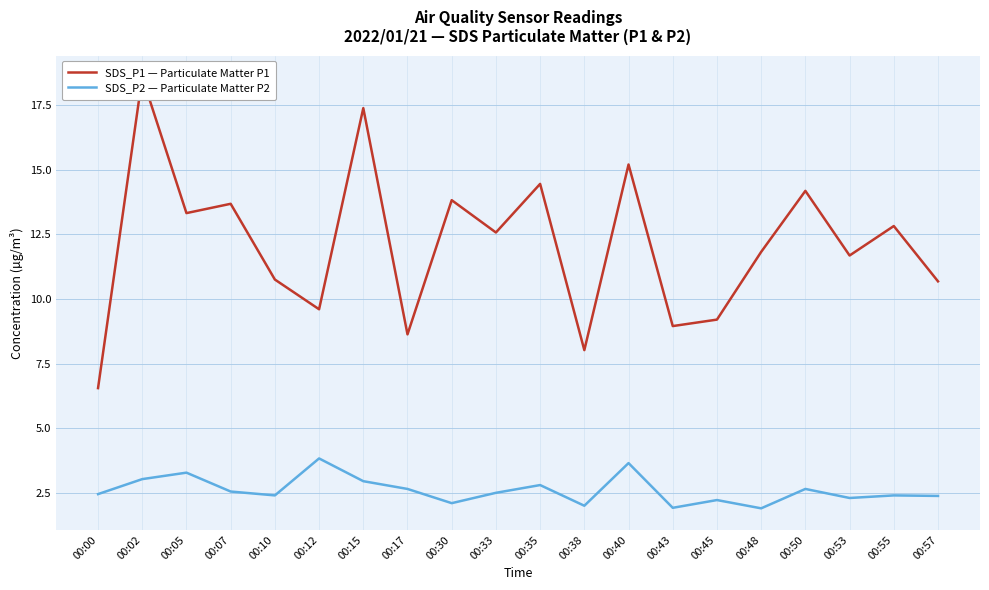

True or false: SDS_P1 — Particulate Matter P1 and SDS_P2 — Particulate Matter P2 intersect in this chart.

False